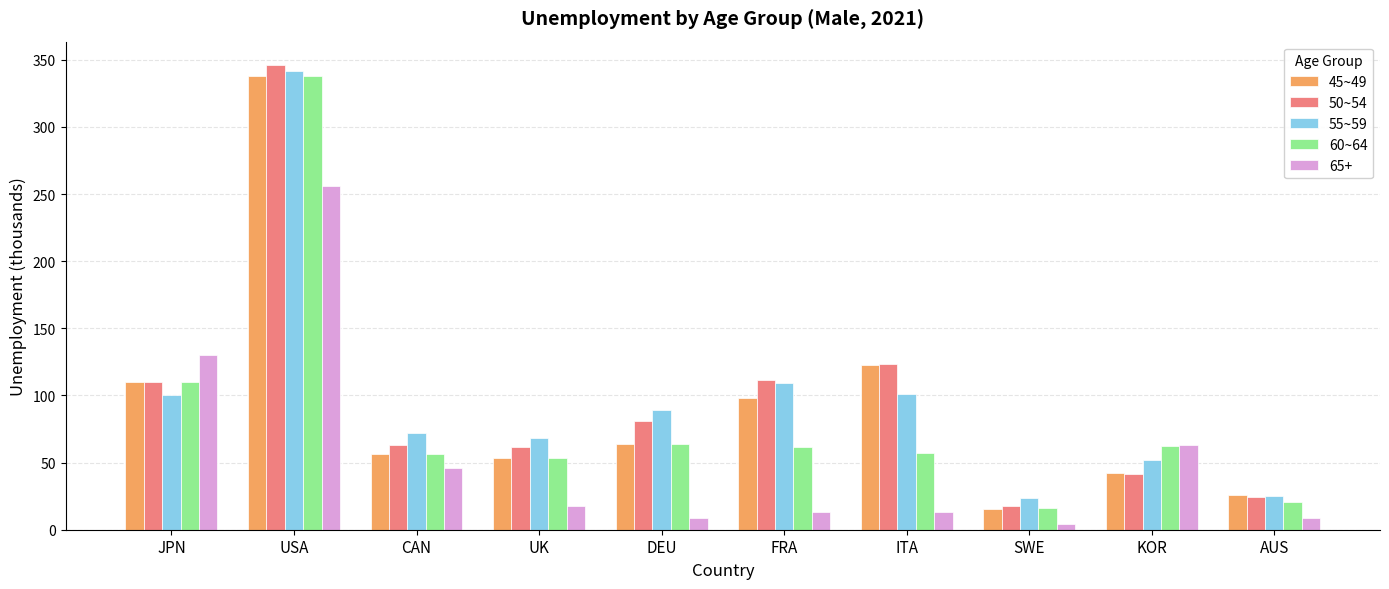

The 60~64 series shows 110.0 at JPN. True or false?

True